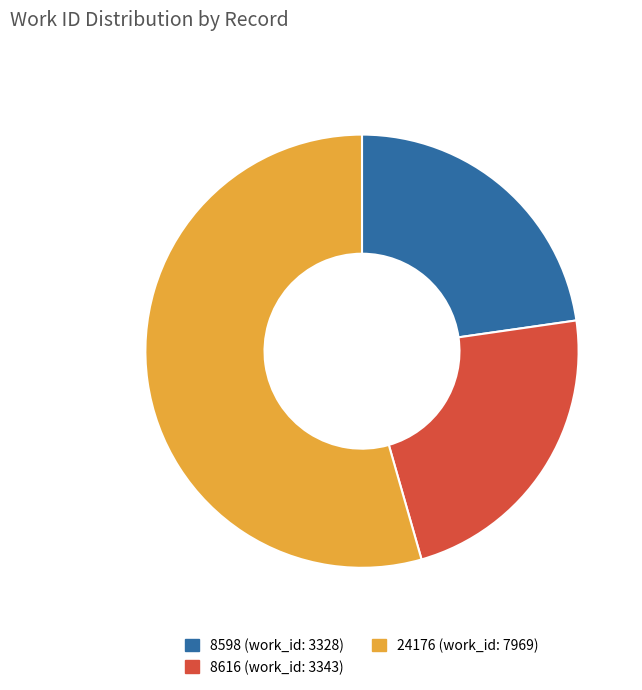

Which has a higher value, 8598 or 24176?

24176